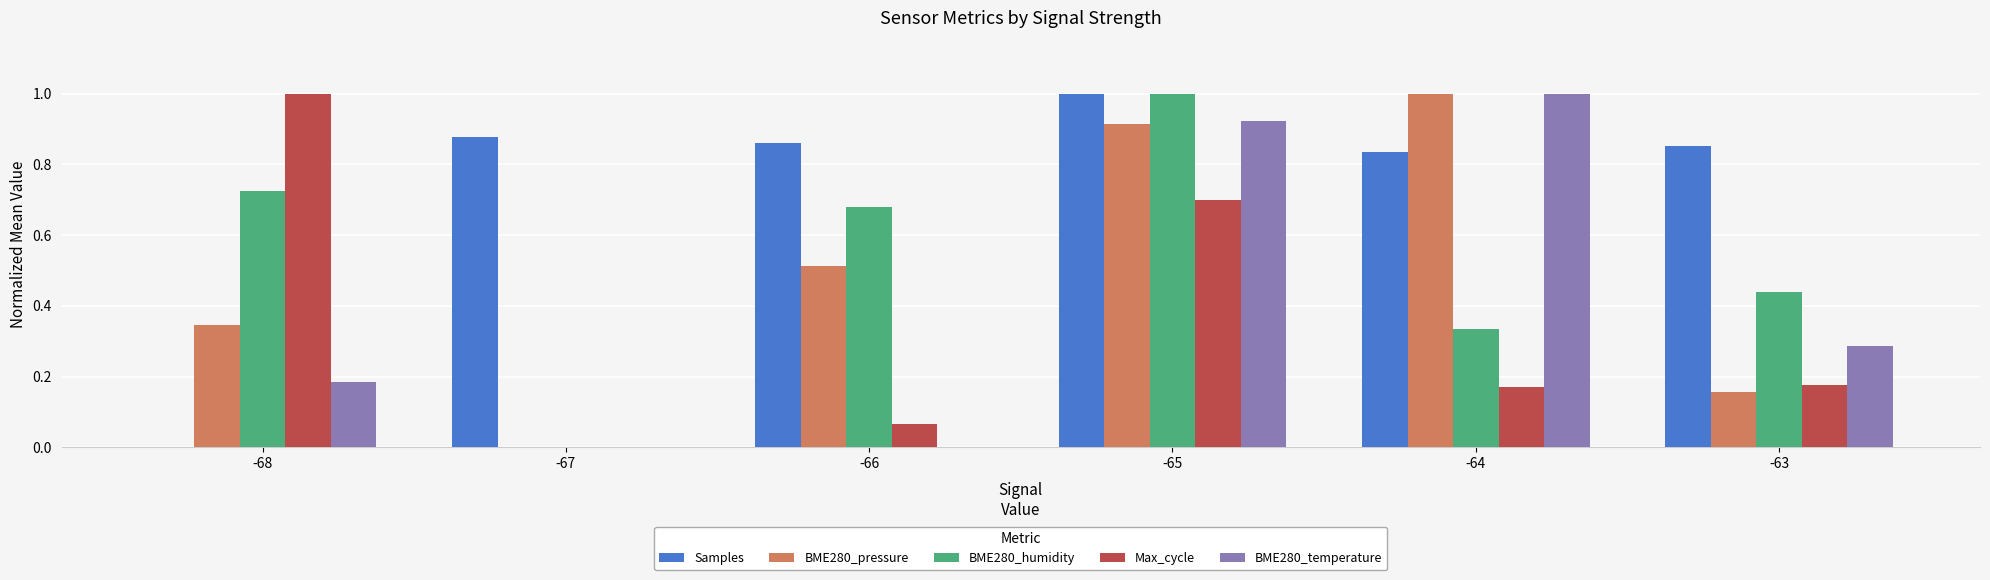

What is the maximum value for BME280_humidity?

1.0